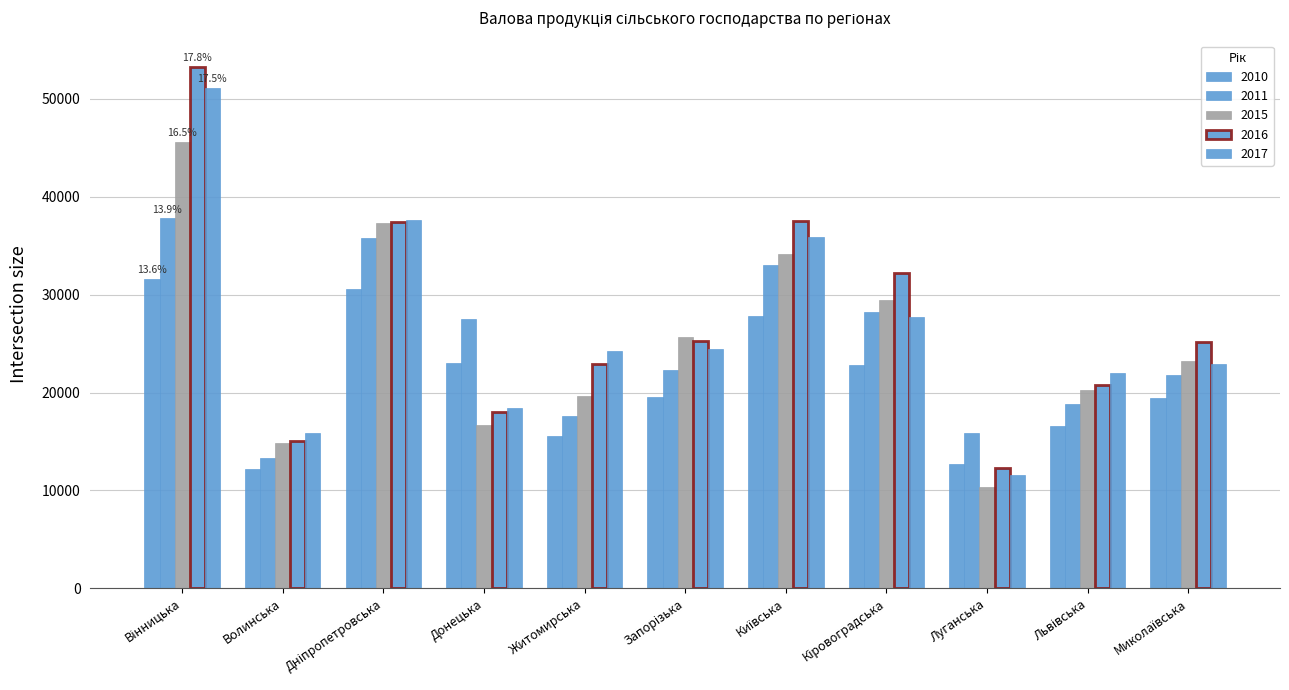

Which series changed the most between Донецька and Житомирська?

2011